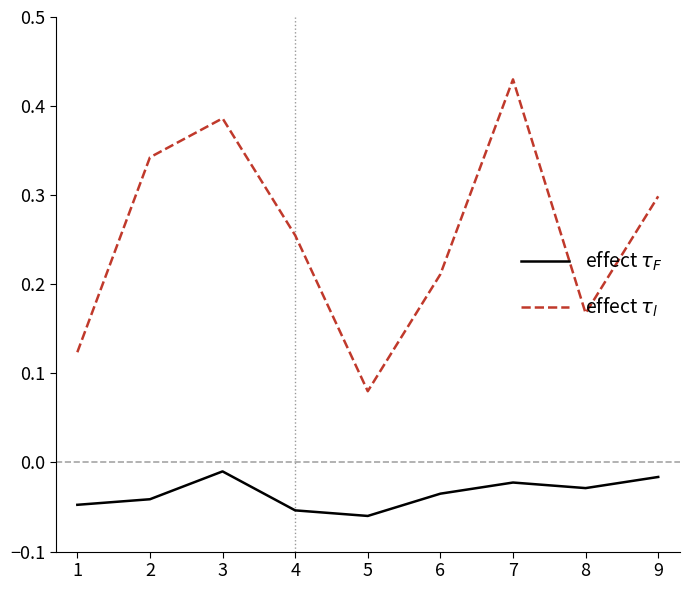

At which category is the sum across all series the highest?

7